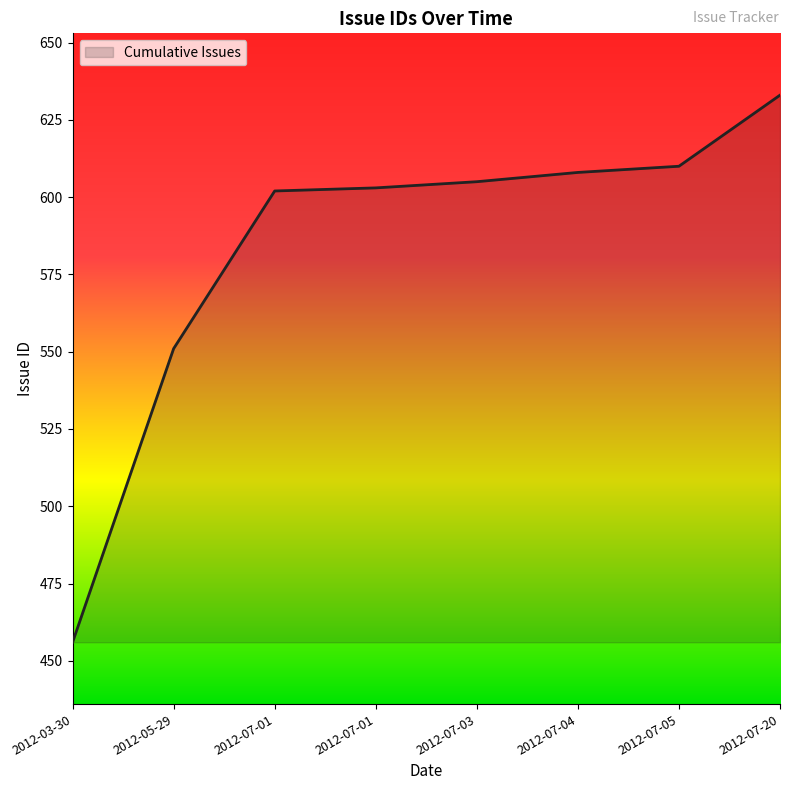

Reading left to right, what are all the values shown in this chart?

456	551	602	603	605	608	610	633